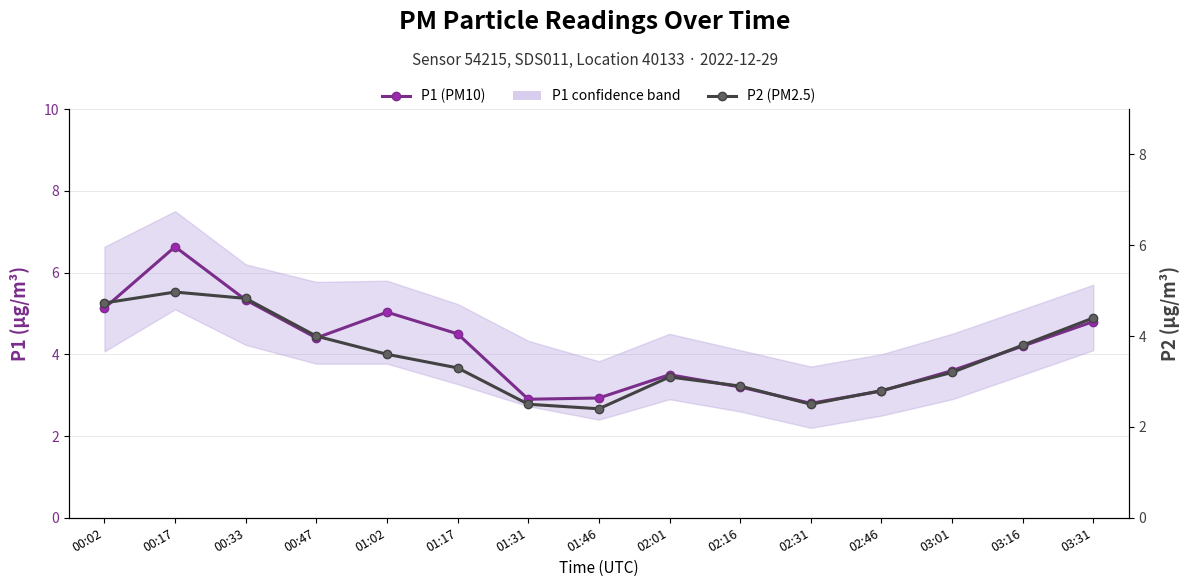

Reading right to left, transcribe all the data shown in this chart.

P1 (PM10): 03:31=4.8	03:16=4.2	03:01=3.6	02:46=3.1	02:31=2.8	02:16=3.2	02:01=3.5	01:46=2.9	01:31=2.9	01:17=4.5	01:02=5.0	00:47=4.4	00:33=5.3	00:17=6.6	00:02=5.1
P2 (PM2.5): 03:31=4.4	03:16=3.8	03:01=3.2	02:46=2.8	02:31=2.5	02:16=2.9	02:01=3.1	01:46=2.4	01:31=2.5	01:17=3.3	01:02=3.6	00:47=4.0	00:33=4.8	00:17=5.0	00:02=4.7